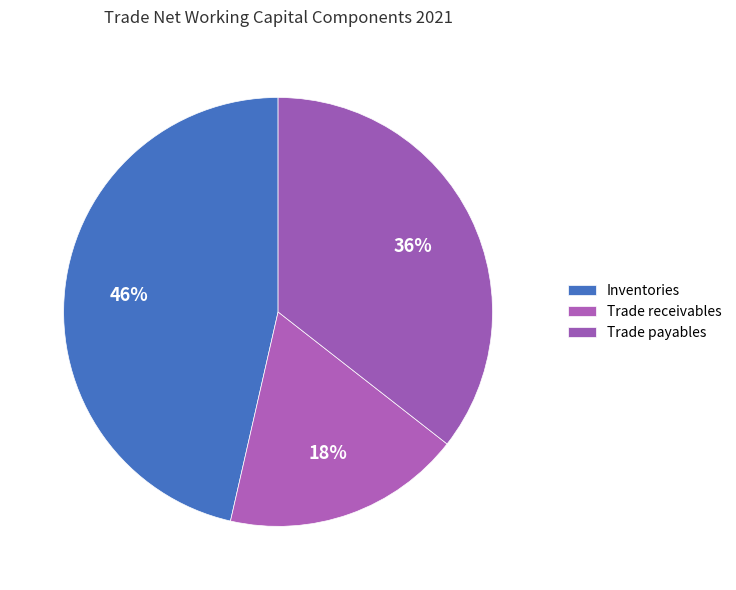

What percentage do Inventories and Trade receivables together represent?

64.4%